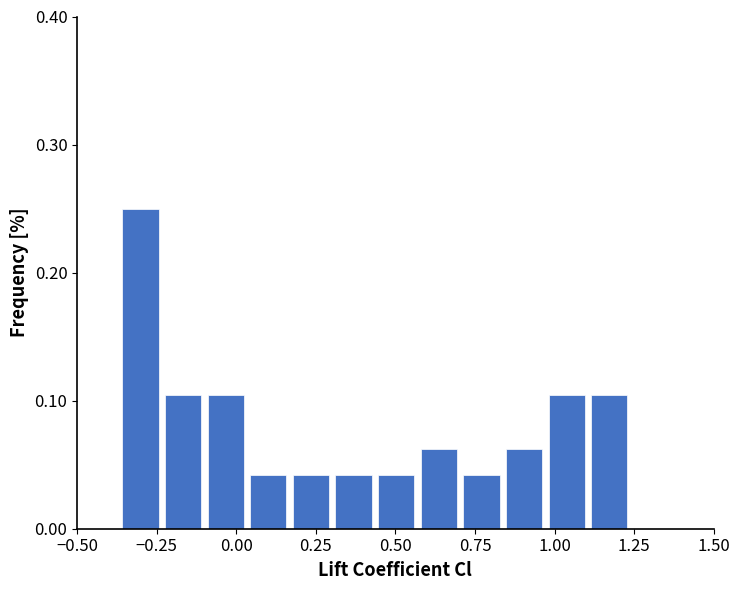

Read against the x-axis, roughly where is the centre of the tallest bar?

-0.30